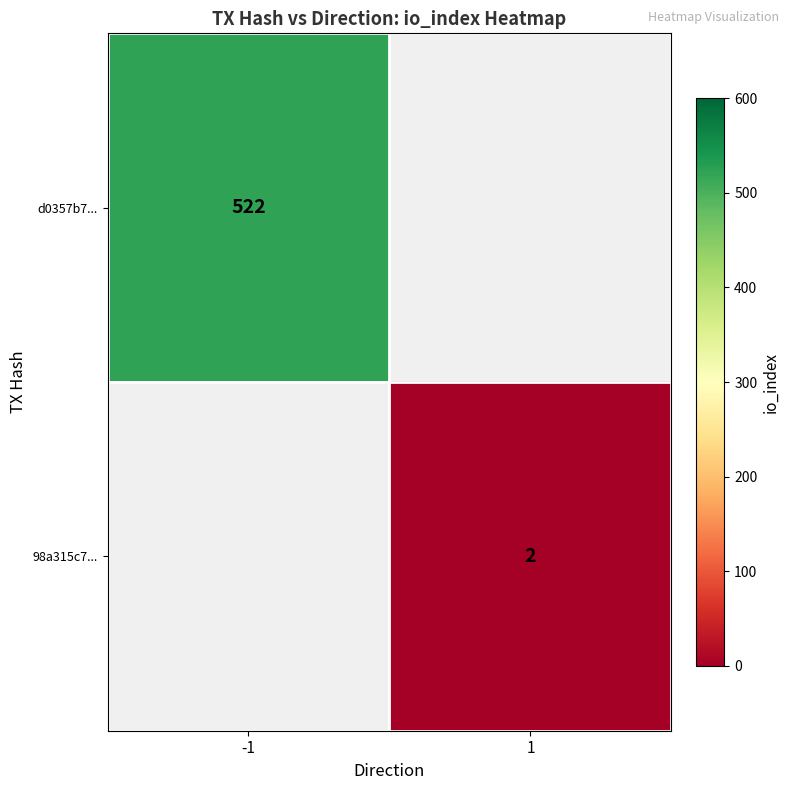

Is it true that d0357b7... equals 522 at -1?

True